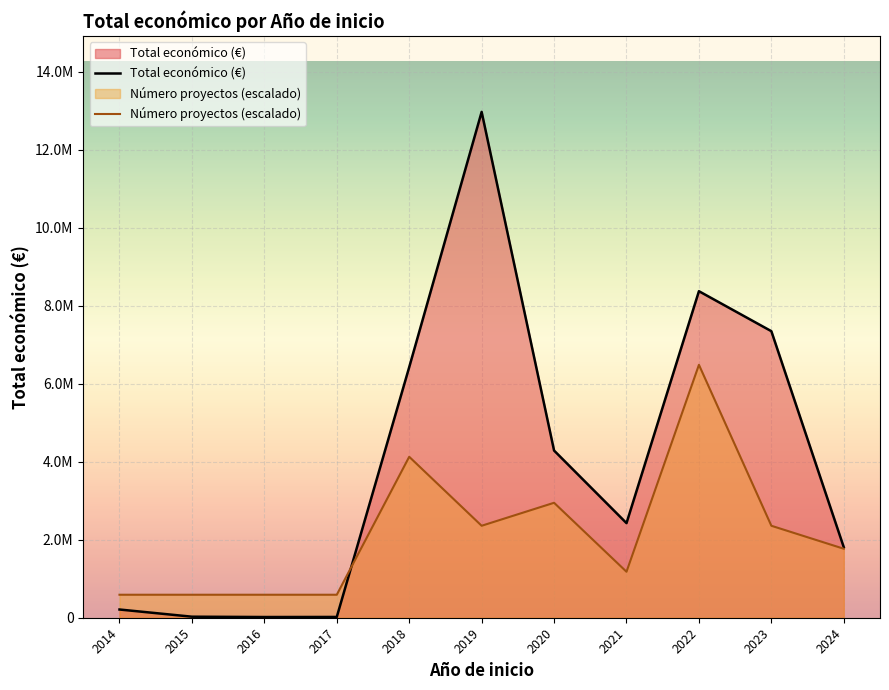

How many intersections are there between Número proyectos (escalado) and Total económico (€)?

1